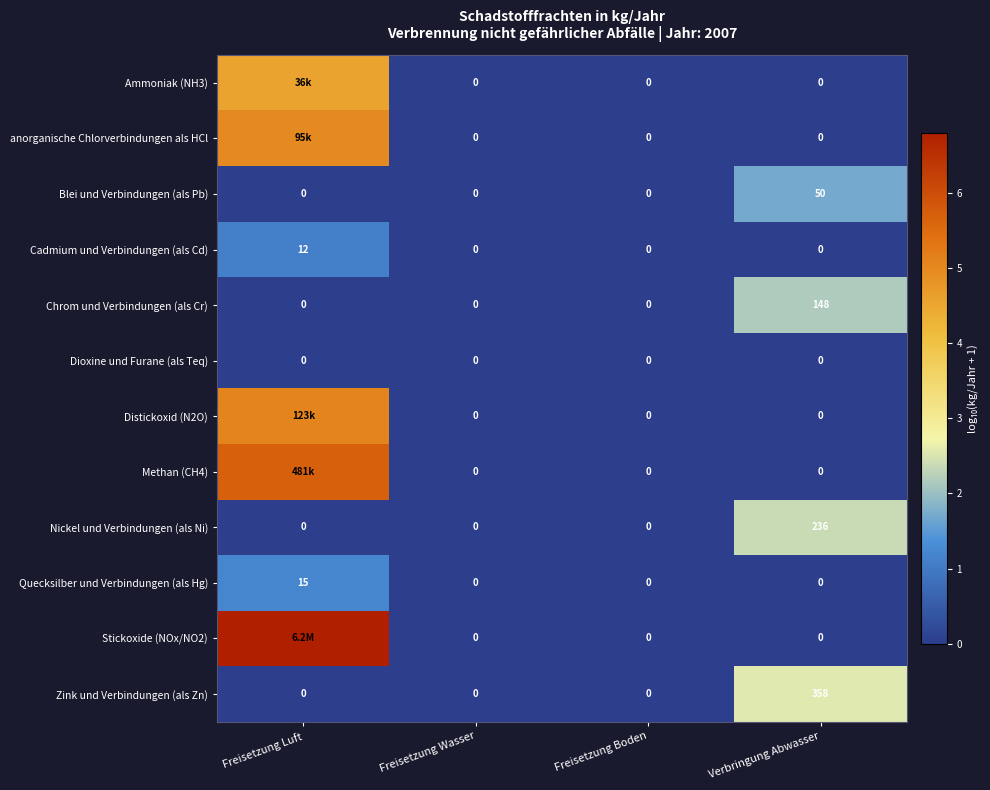

Which category has the highest value in the Zink und Verbindungen (als Zn) series?

Verbringung Abwasser